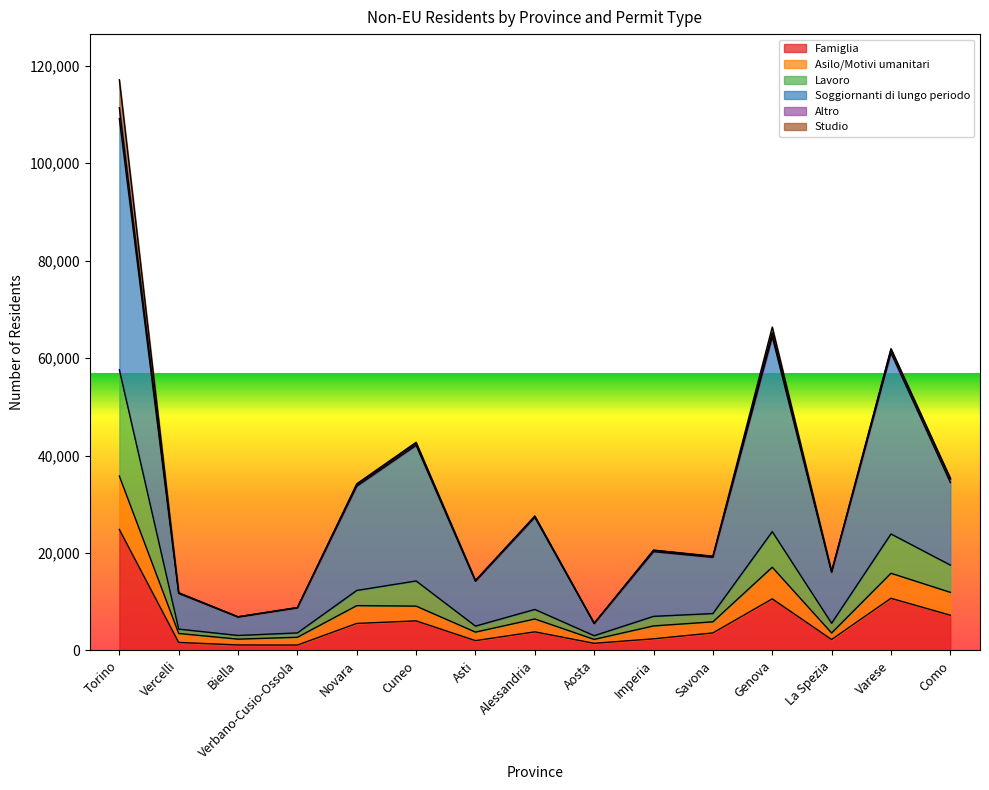

At which category is the sum across all series the highest?

Torino